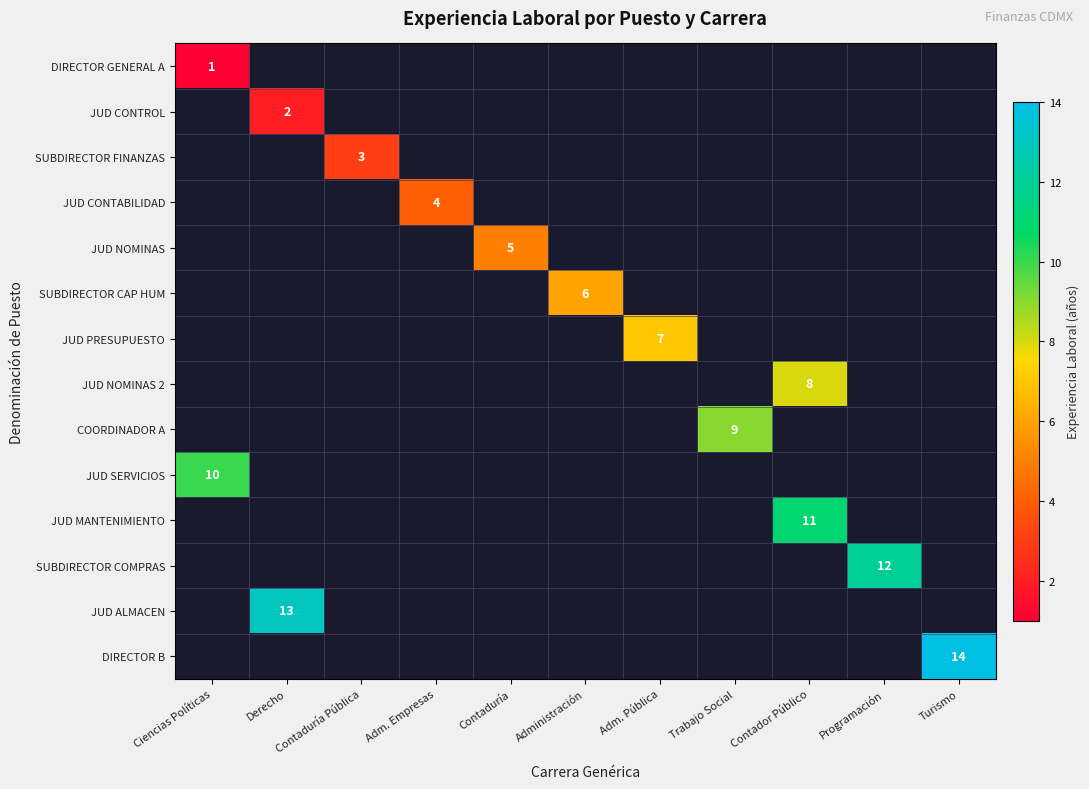

Is it true that COORDINADOR A equals 14 at Trabajo Social?

False